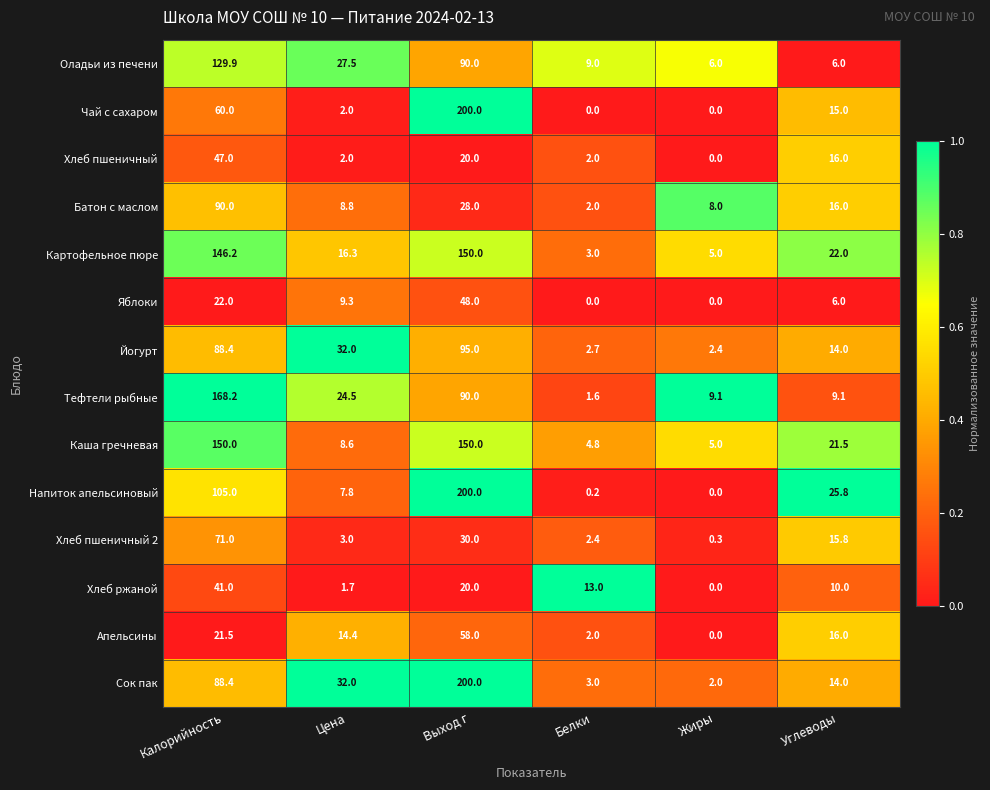

What is the sum of the Каша гречневая values at Цена and Выход г?

158.6